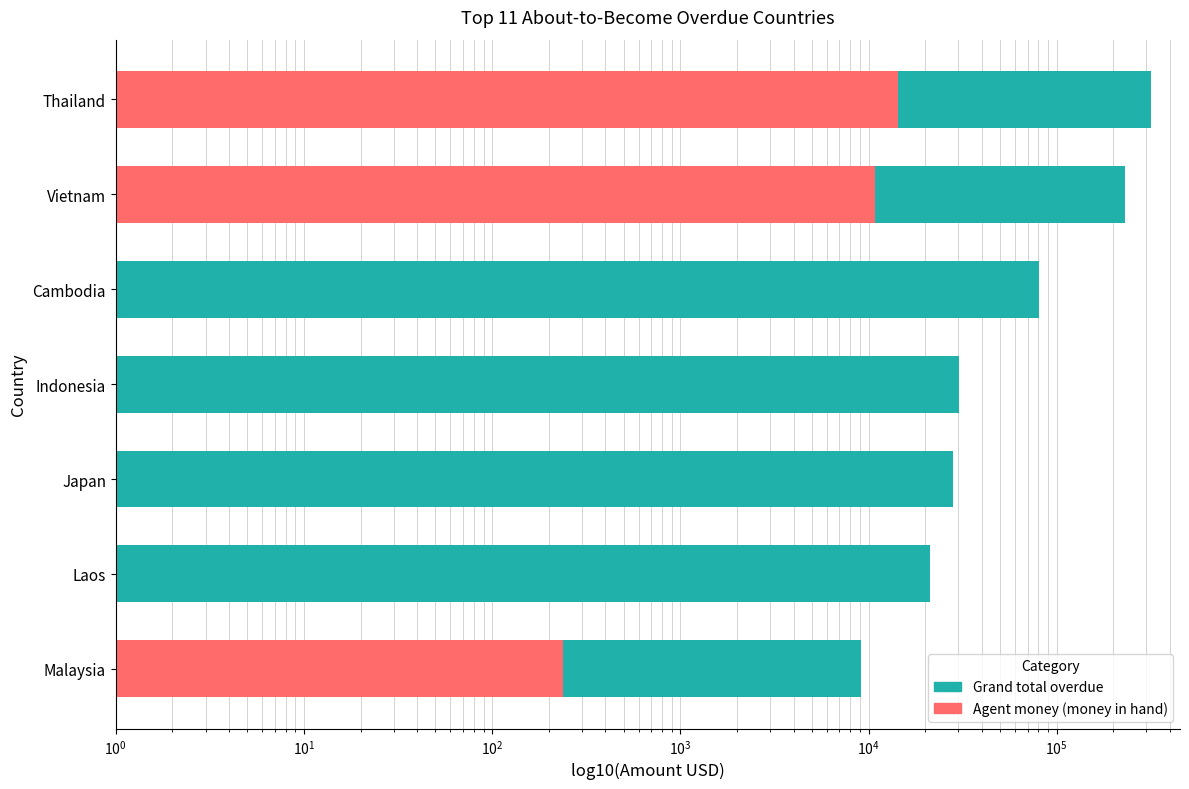

Which has a higher value, Laos or Vietnam?

Vietnam